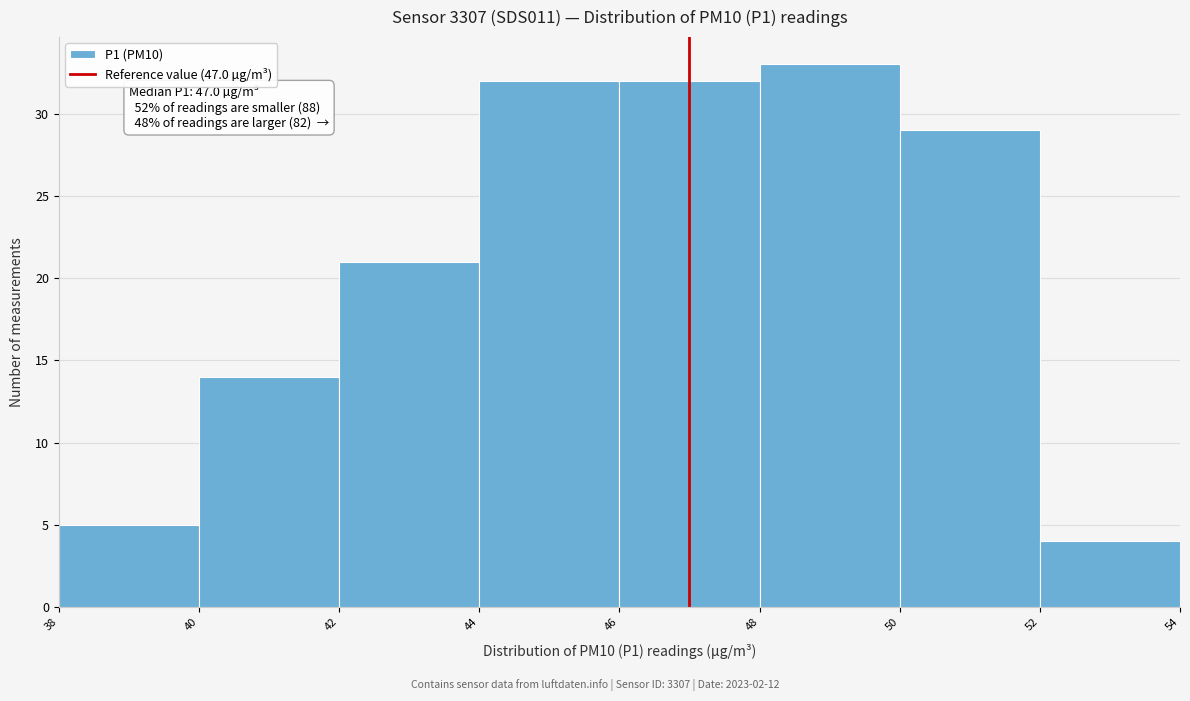

Over which range of the x-axis is the bar tallest?

48 to 50